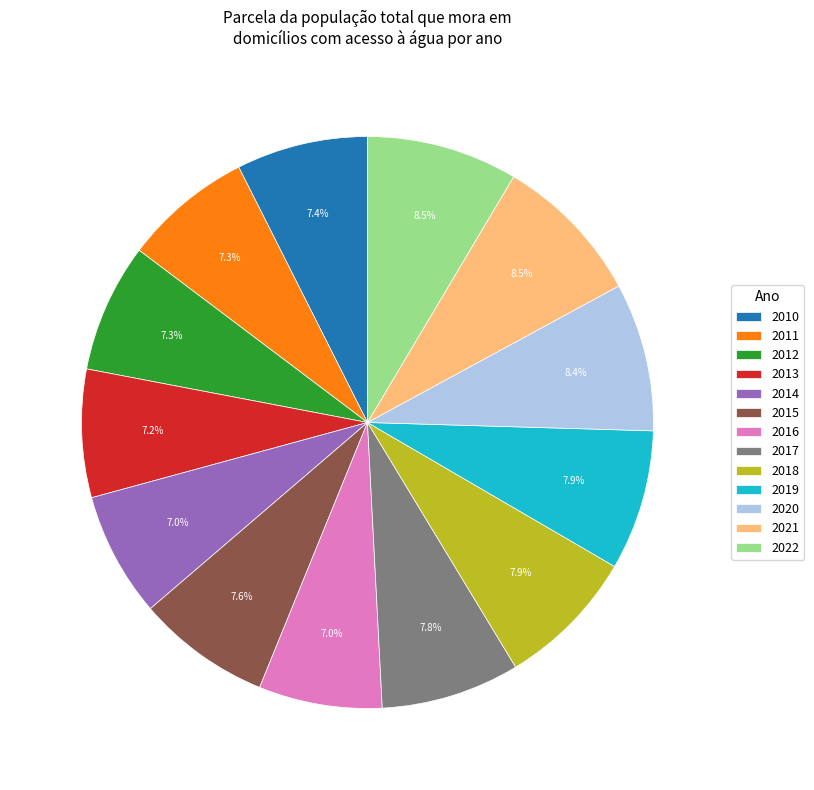

To the nearest percent, what is the difference between the largest and smallest slice percentages?

2%